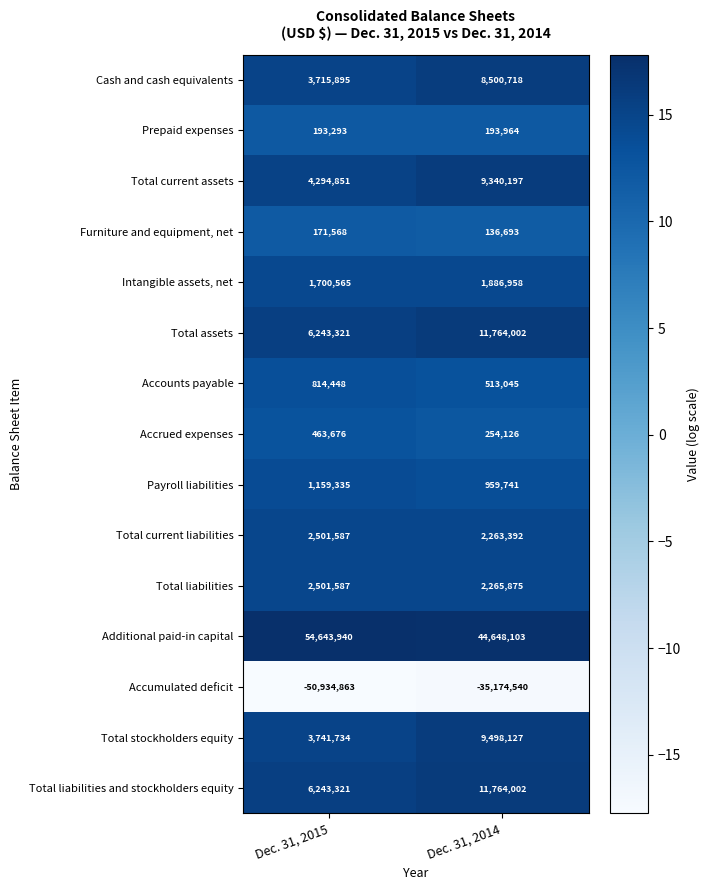

What value does the Total stockholders equity series have at Dec. 31, 2015?

3741734